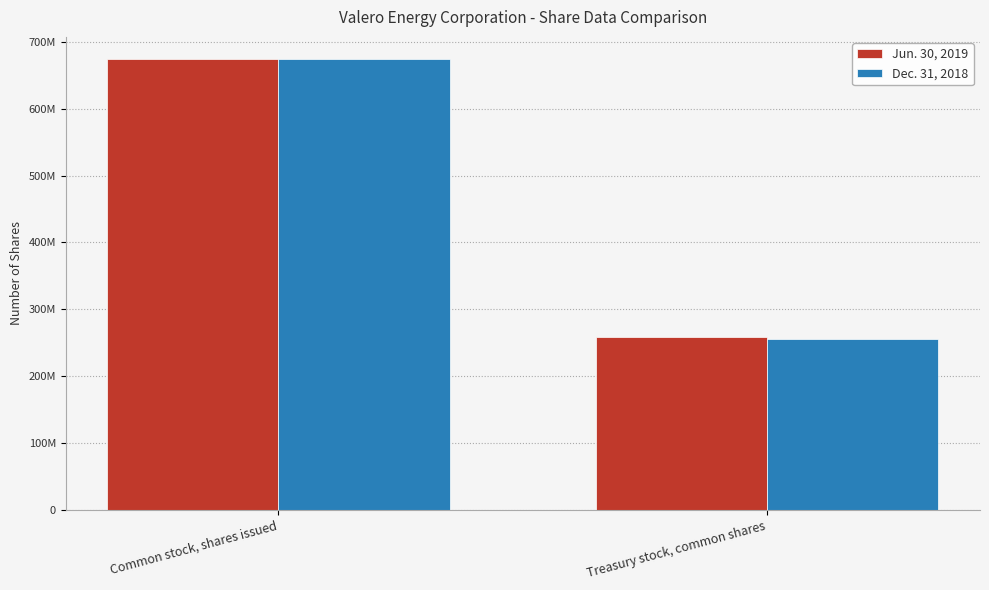

What position from the left is Common stock, shares issued?

1